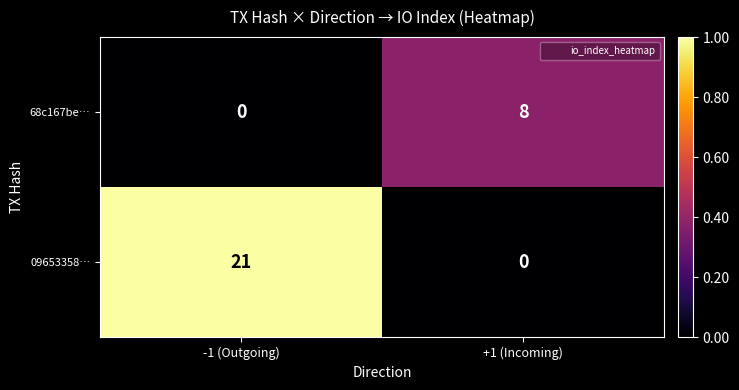

The 68c167be… series shows -4 at -1 (Outgoing). True or false?

False